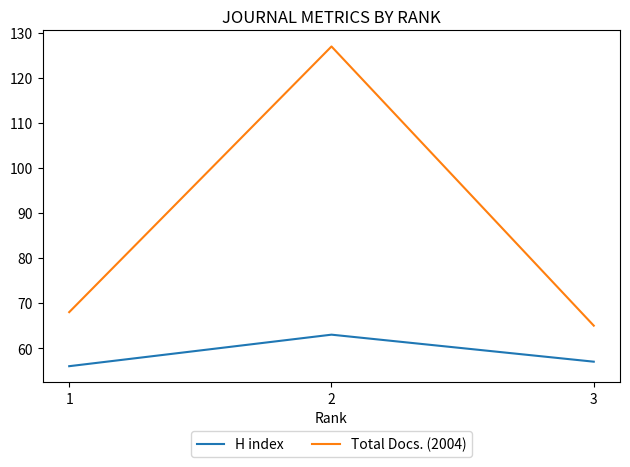

The value of Total Docs. (2004) at 3 is 65. True or false?

True